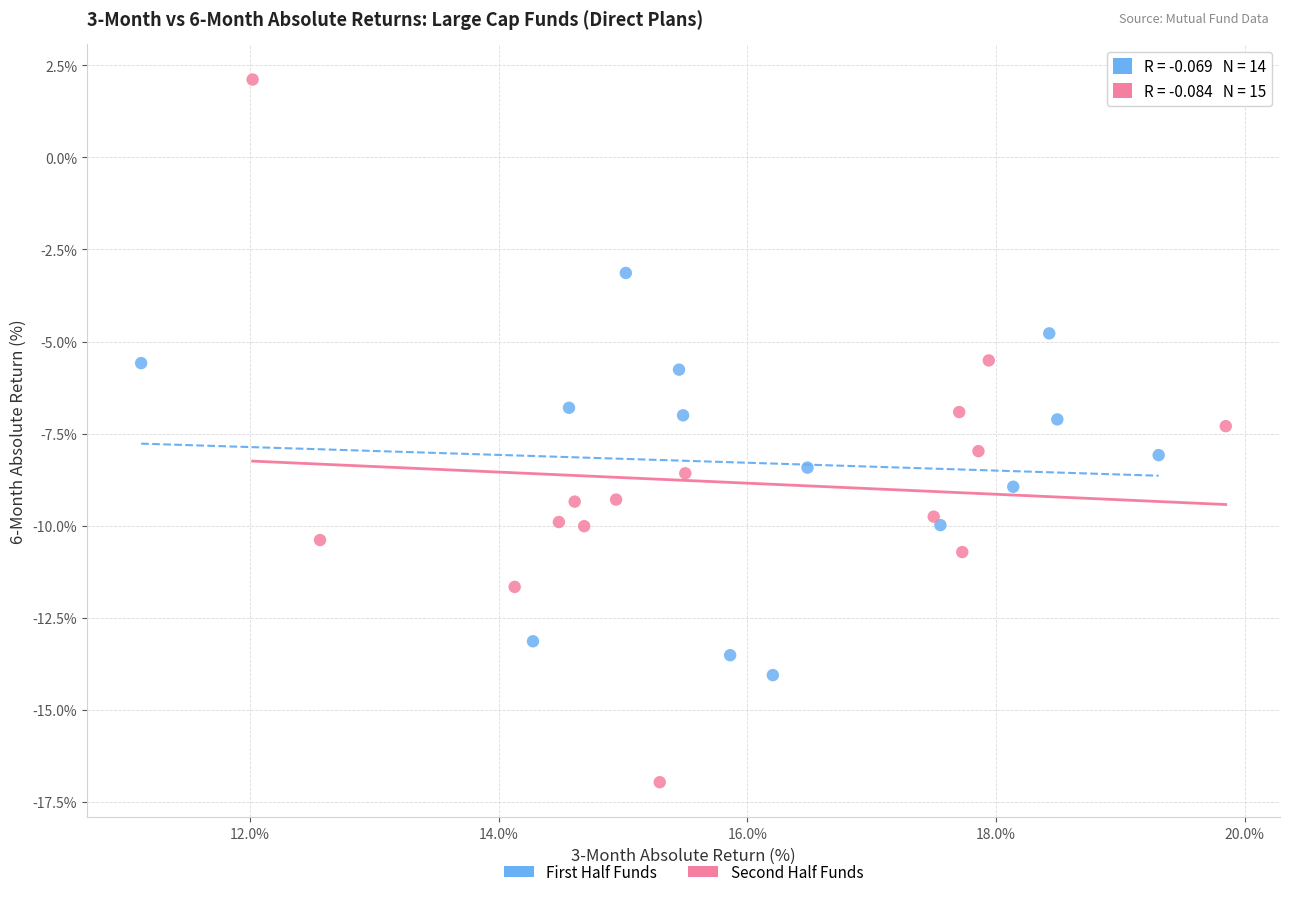

Which series contains the highest Y value?

Second Half Funds